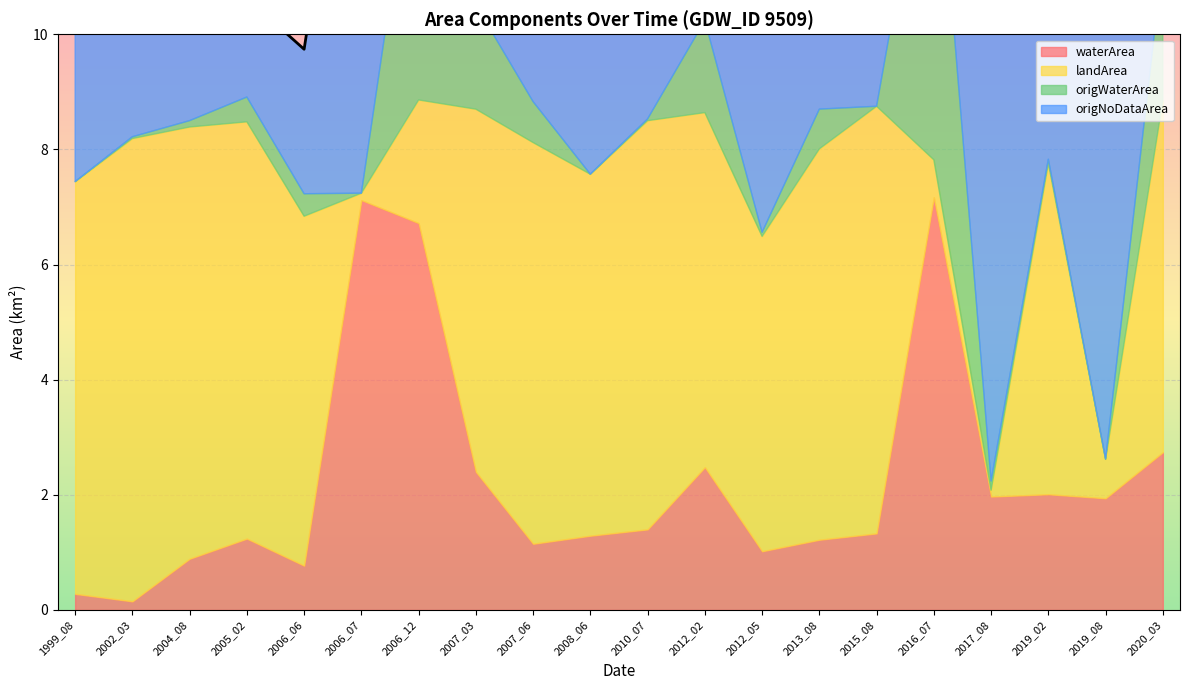

Reading left to right, transcribe all the data shown in this chart.

waterArea: 1999_08=0.3	2002_03=0.1	2004_08=0.9	2005_02=1.2	2006_06=0.8	2006_07=7.1	2006_12=6.7	2007_03=2.4	2007_06=1.1	2008_06=1.3	2010_07=1.4	2012_02=2.5	2012_05=1.0	2013_08=1.2	2015_08=1.3	2016_07=7.2	2017_08=2.0	2019_02=2.0	2019_08=1.9	2020_03=2.7
landArea: 1999_08=7.2	2002_03=8.0	2004_08=7.5	2005_02=7.2	2006_06=6.1	2006_07=0.1	2006_12=2.1	2007_03=6.3	2007_06=7.0	2008_06=6.3	2010_07=7.1	2012_02=6.2	2012_05=5.5	2013_08=6.8	2015_08=7.4	2016_07=0.7	2017_08=0.1	2019_02=5.8	2019_08=0.7	2020_03=6.1
origWaterArea: 1999_08=0.0	2002_03=0.0	2004_08=0.1	2005_02=0.4	2006_06=0.4	2006_07=0.0	2006_12=5.1	2007_03=1.8	2007_06=0.7	2008_06=0.0	2010_07=0.0	2012_02=1.6	2012_05=0.1	2013_08=0.7	2015_08=0.0	2016_07=6.5	2017_08=0.2	2019_02=0.1	2019_08=0.0	2020_03=2.4
origNoDataArea: 1999_08=8.8	2002_03=5.4	2004_08=5.5	2005_02=1.7	2006_06=2.5	2006_07=8.9	2006_12=1.9	2007_03=2.4	2007_06=2.7	2008_06=8.0	2010_07=2.2	2012_02=1.5	2012_05=4.2	2013_08=2.8	2015_08=8.6	2016_07=1.8	2017_08=8.8	2019_02=3.2	2019_08=8.4	2020_03=0.4